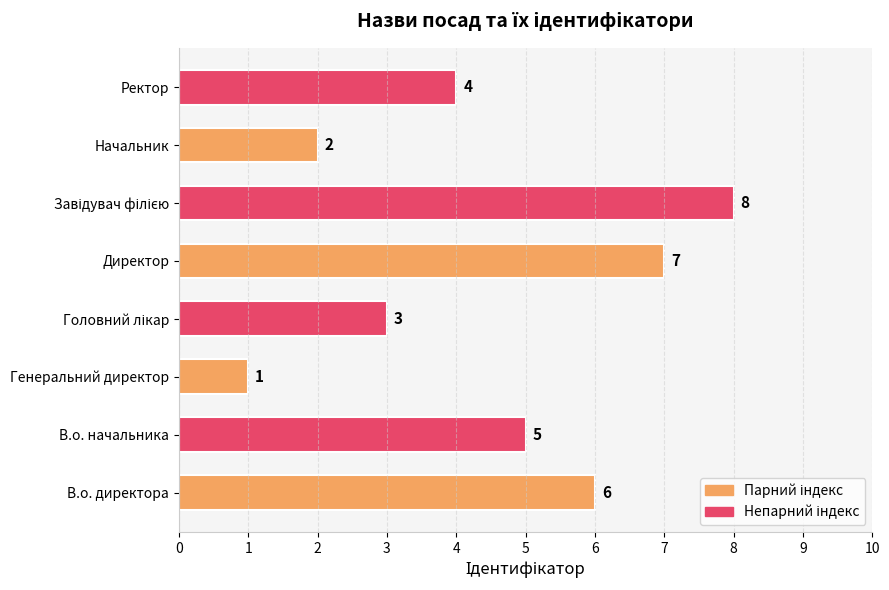

What is the change in value from В.о. начальника to Генеральний директор?

-4